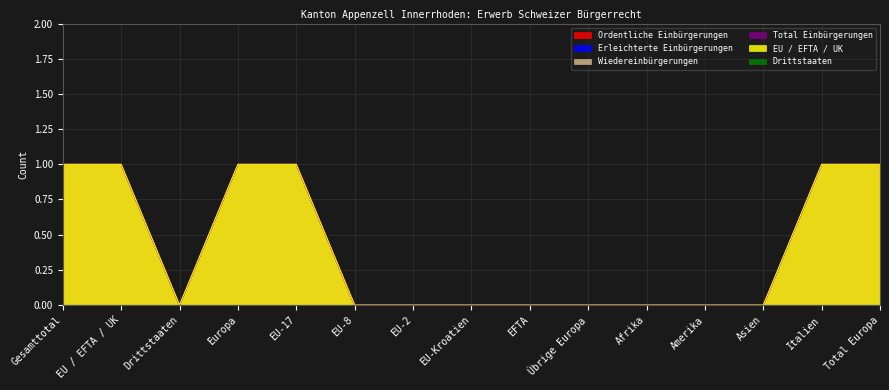

Reading right to left, list all the values displayed in this chart.

Ordentliche Einbürgerungen: 1	1	0	0	0	0	0	0	0	0	1	1	0	1	1
Erleichterte Einbürgerungen: 1	1	0	0	0	0	0	0	0	0	1	1	0	1	1
Total Einbürgerungen: 1	1	0	0	0	0	0	0	0	0	1	1	0	1	1
EU / EFTA / UK: 1	1	0	0	0	0	0	0	0	0	1	1	0	1	1